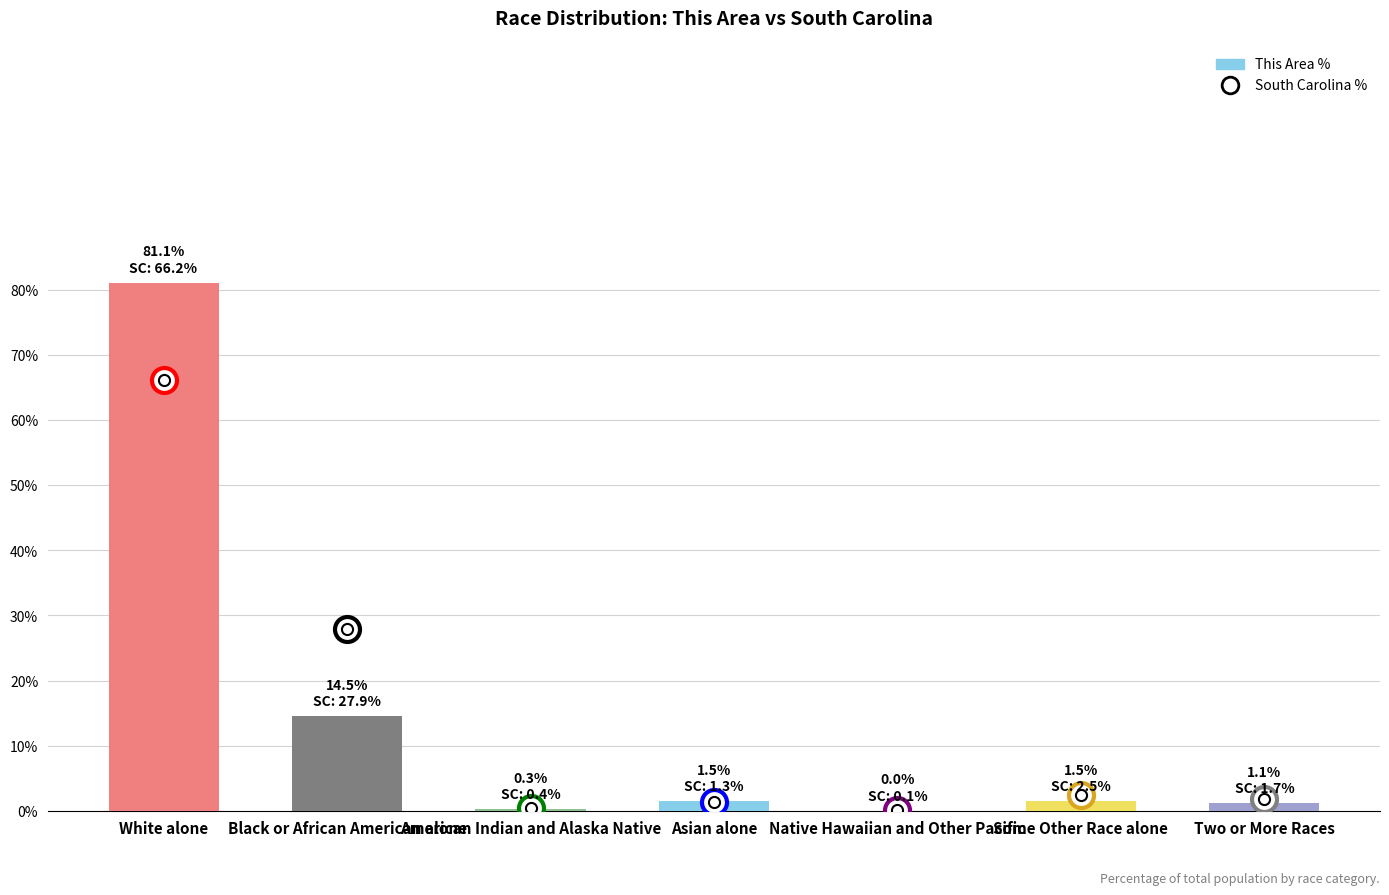

What is the sum of all values?

100.0